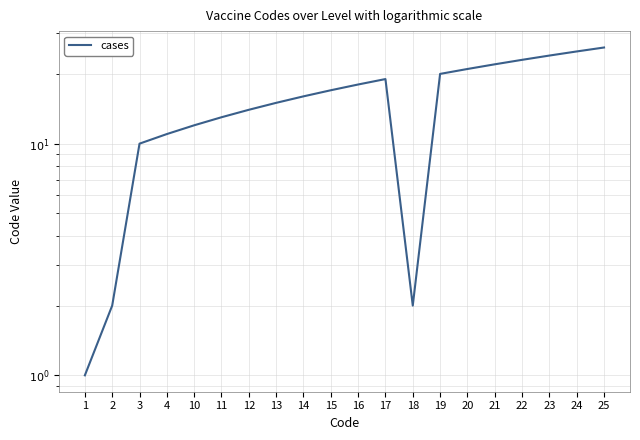

What is the average value?

16